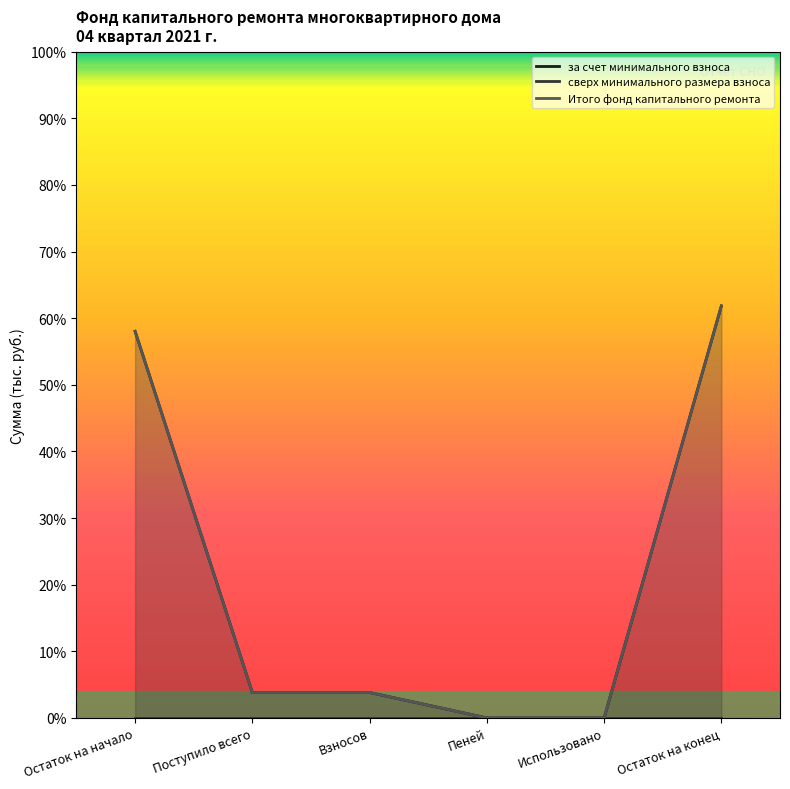

Between Поступило всего and Взносов, which is larger?

Поступило всего